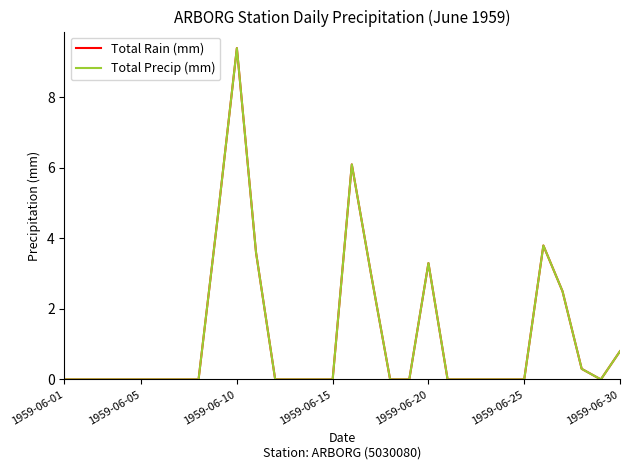

Does the chart display data point markers on the line(s)?

No